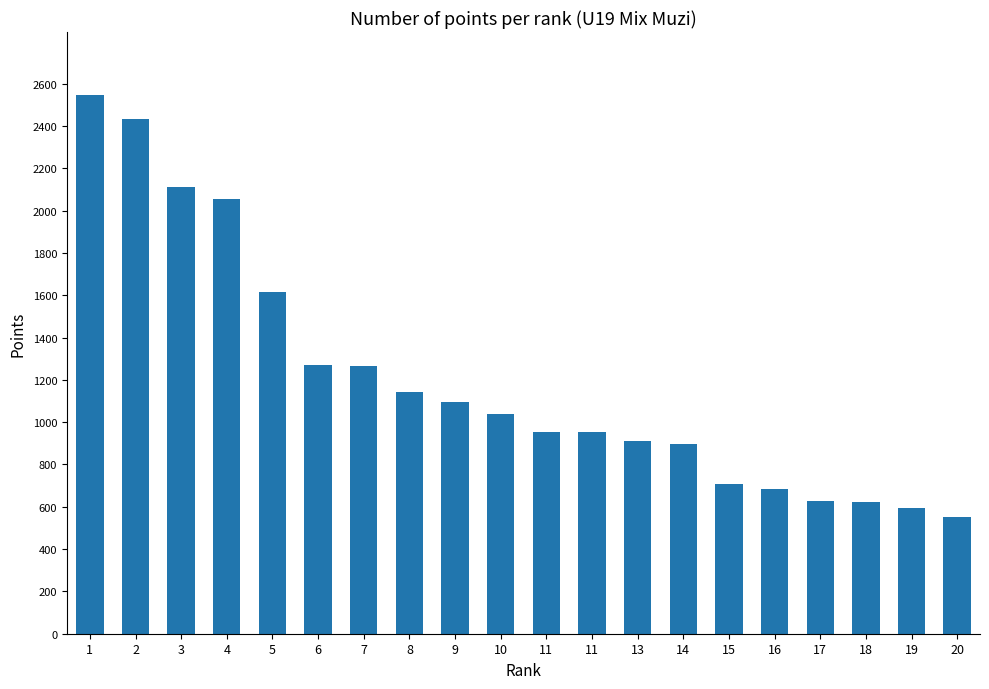

What is the value of the 19th bar from the left?

595